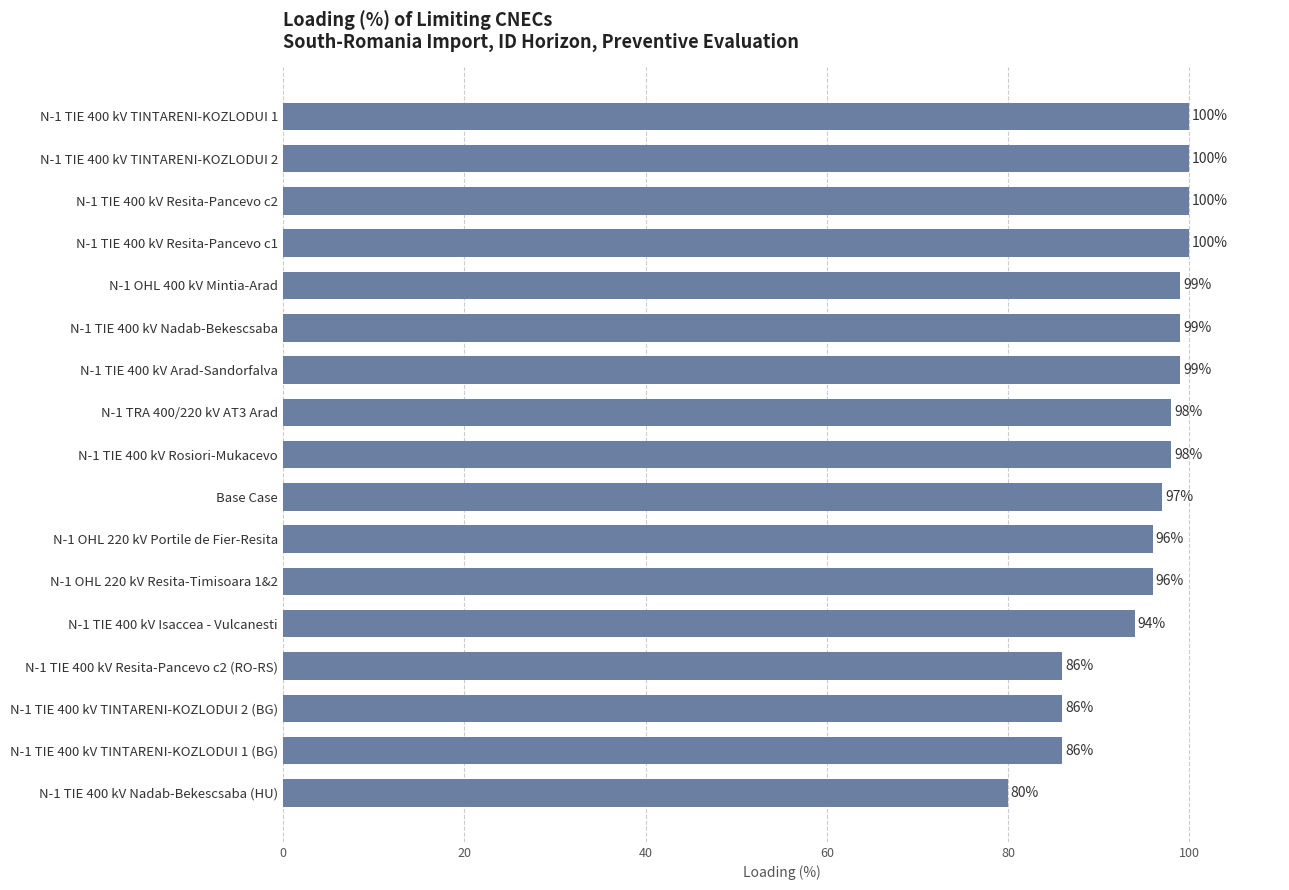

The value at N-1 TIE 400 kV Arad-Sandorfalva is 99. True or false?

True